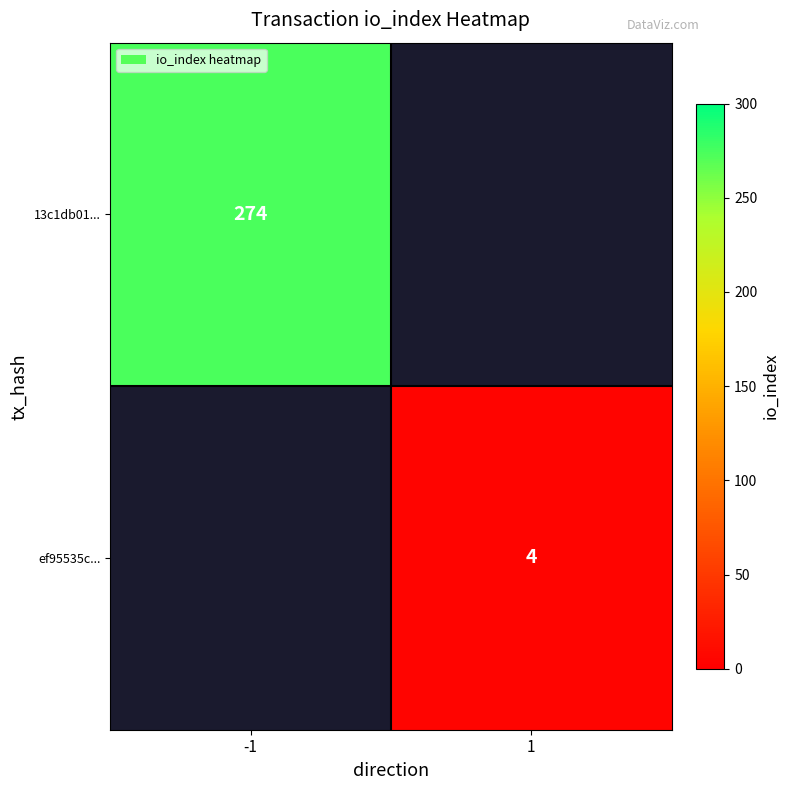

The 13c1db01... series shows 274 at -1. True or false?

True